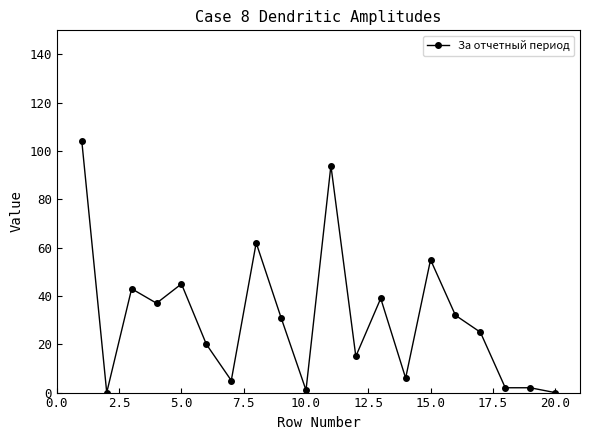

What is the difference between the maximum and minimum values?

104